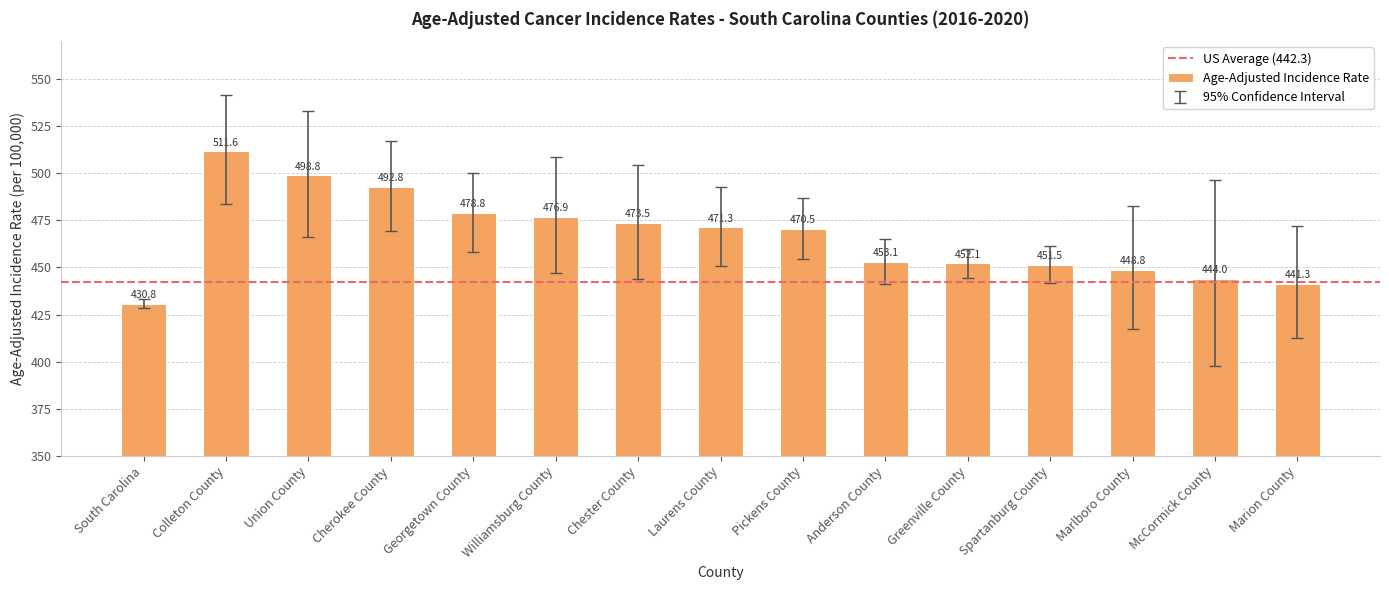

What is the difference between the maximum and minimum values?

80.8